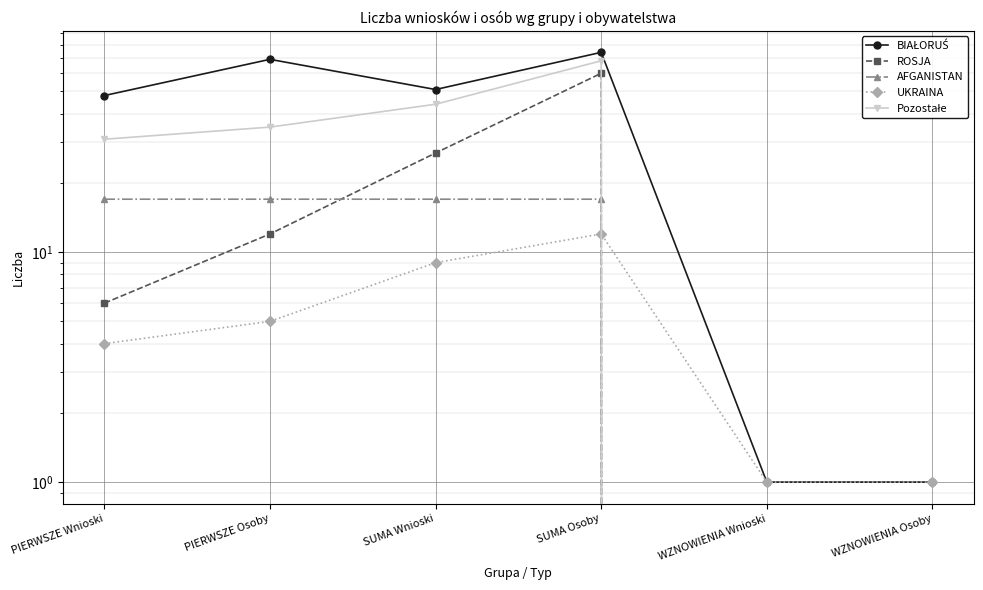

At how many categories does at least one series exceed 6?

4